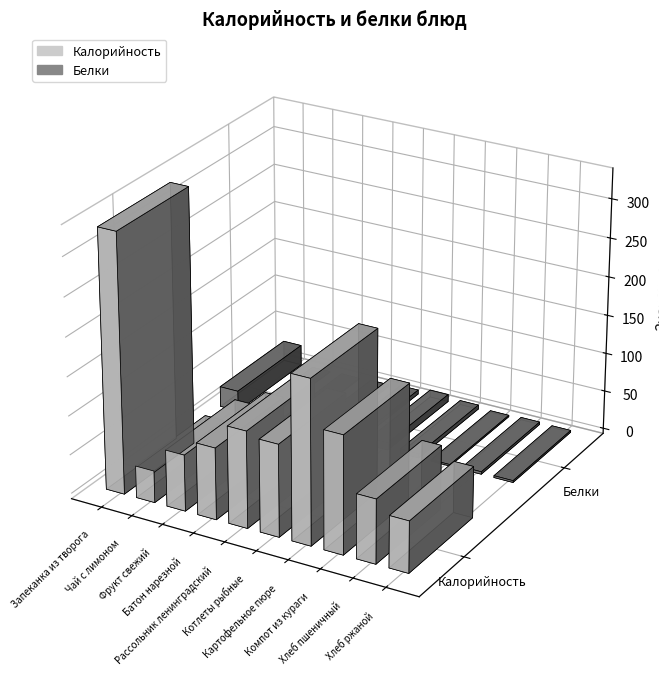

How many groups of bars are there?

10